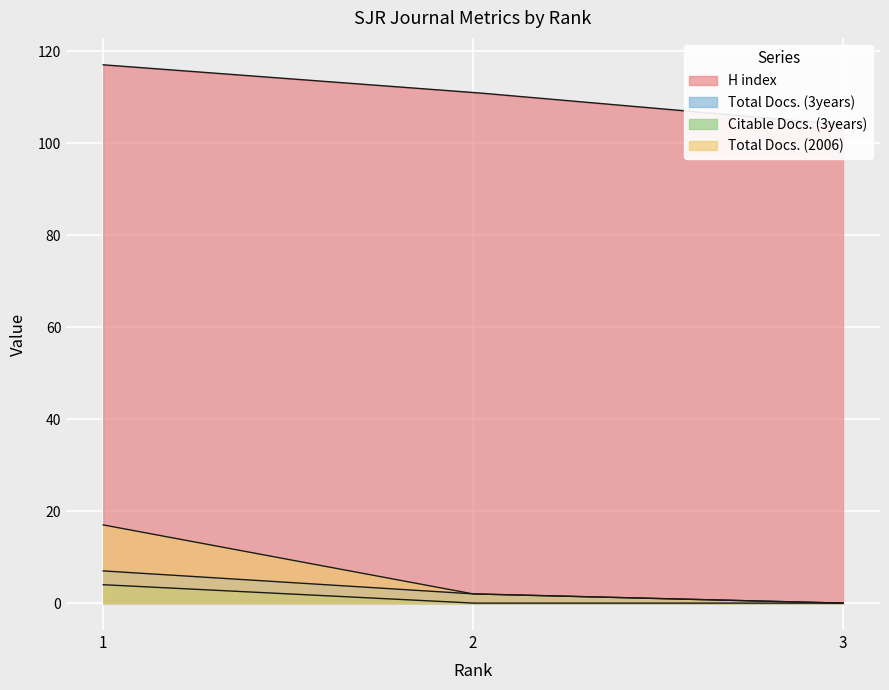

Which label corresponds to the largest value in the chart?

1